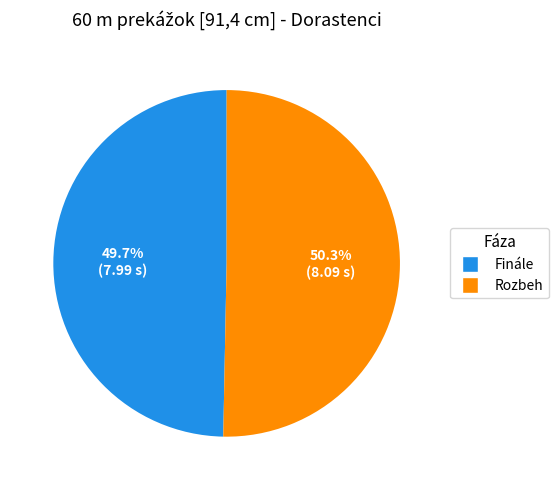

True or false: Finále accounts for 50% of the total.

True